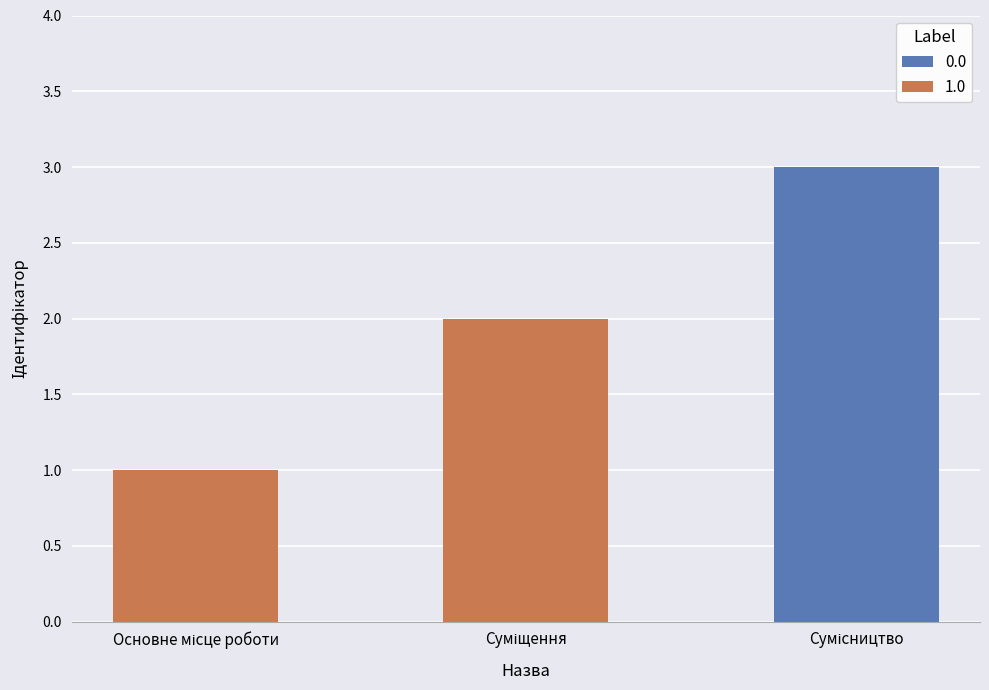

How many values are between 1 and 3?

3